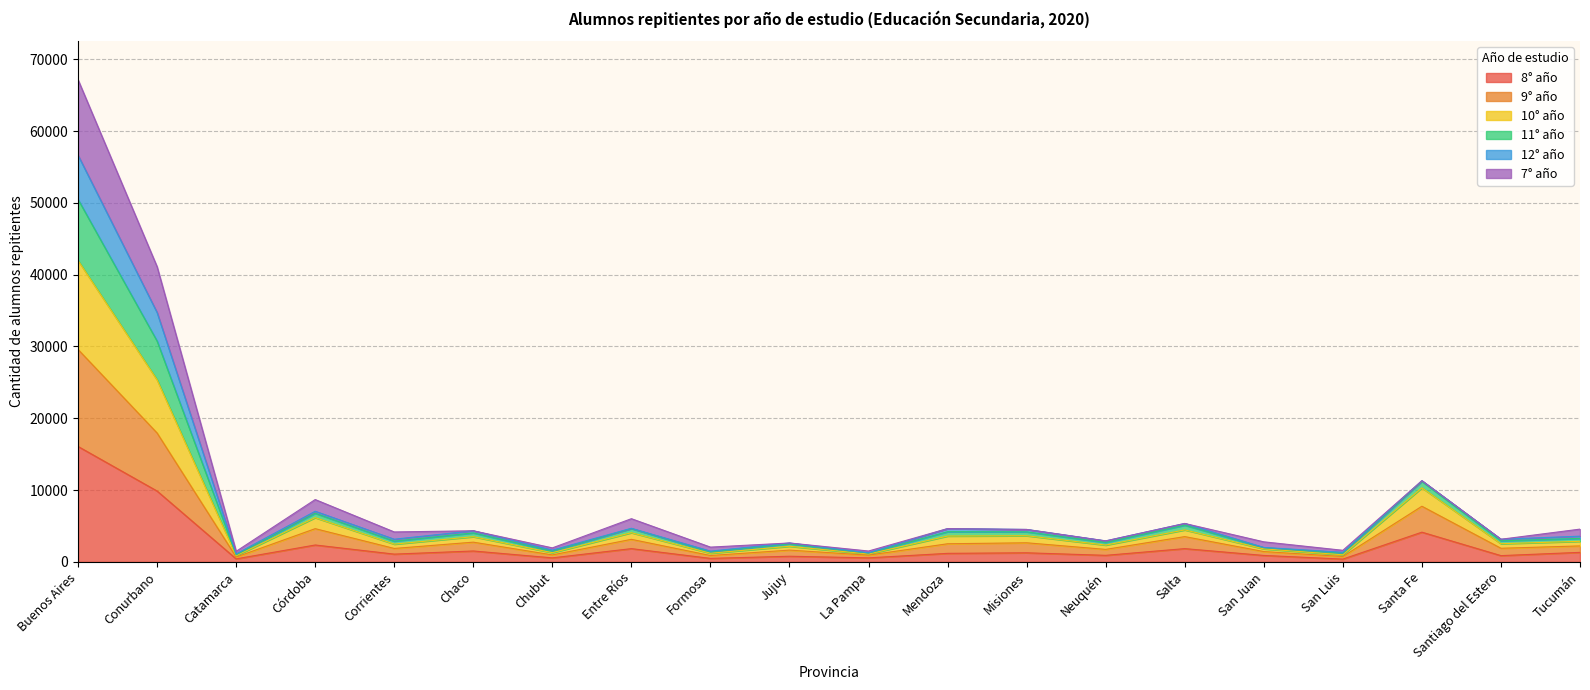

What value does the 8° año series have at Tucumán, to the nearest 10?

1330